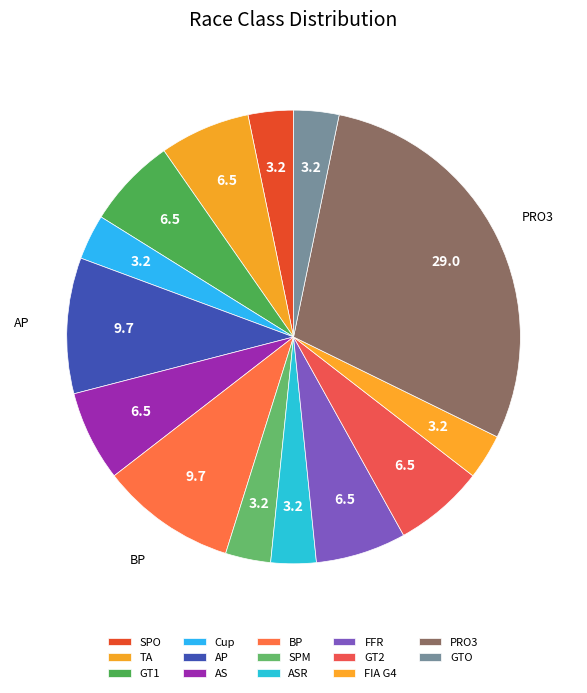

Rank the categories by value from highest to lowest.

PRO3, AP, BP, TA, GT1, AS, FFR, GT2, SPO, Cup, SPM, ASR, FIA G4, GTO